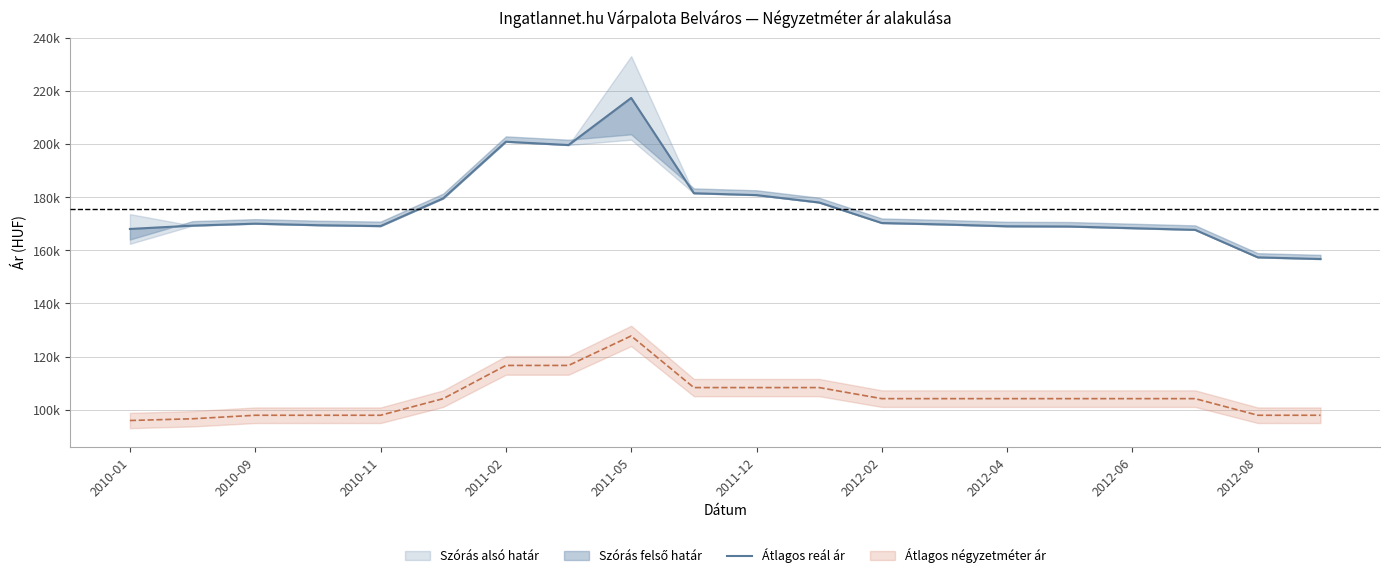

What is the sum of all values?

3511495